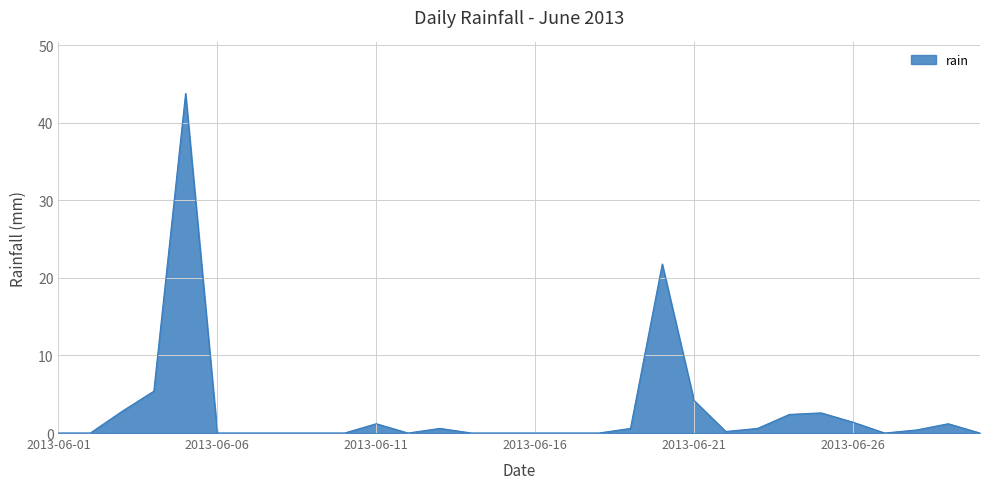

What is the maximum value shown in the chart?

43.8